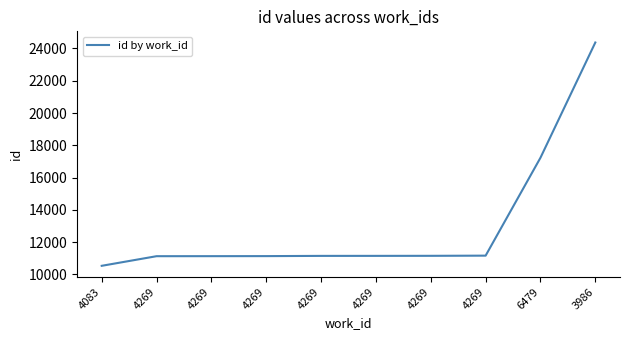

List the labels in order of value, largest first.

3986, 6479, 4269, 4269, 4269, 4269, 4269, 4269, 4269, 4083